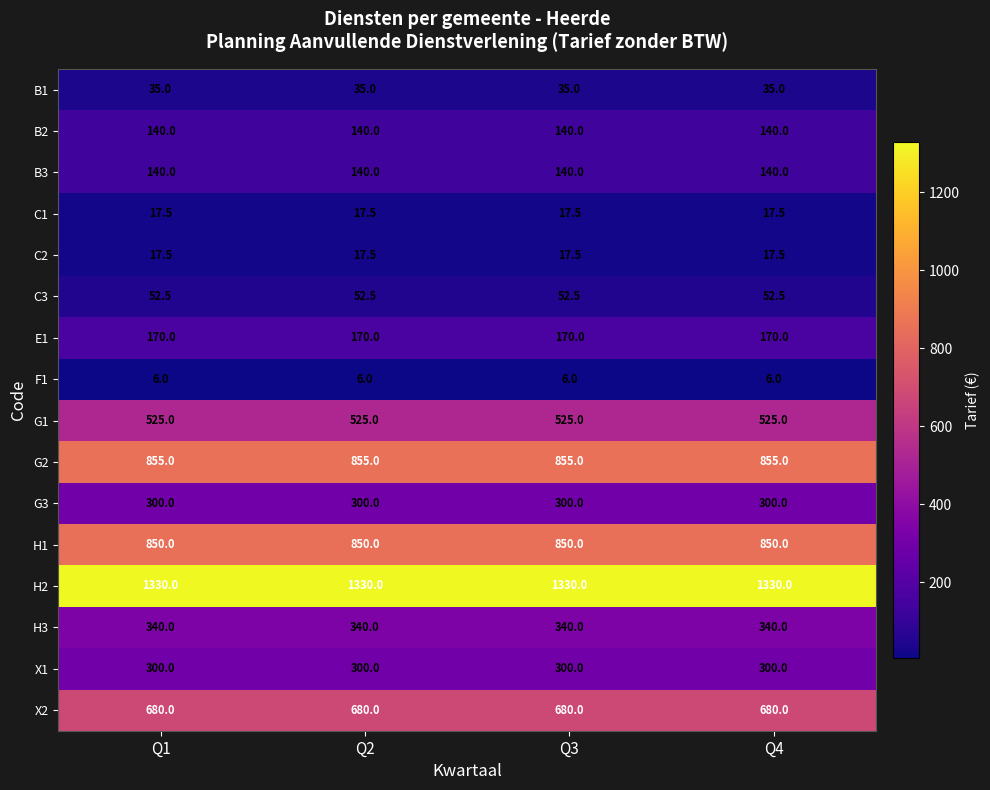

What is the sum of the G1 values at Q2 and Q4?

1050.0